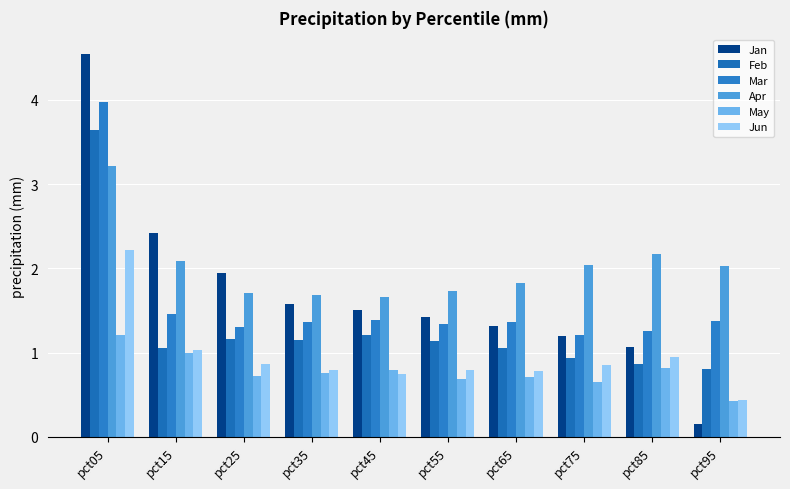

What is the total value across all series at pct35?

7.3